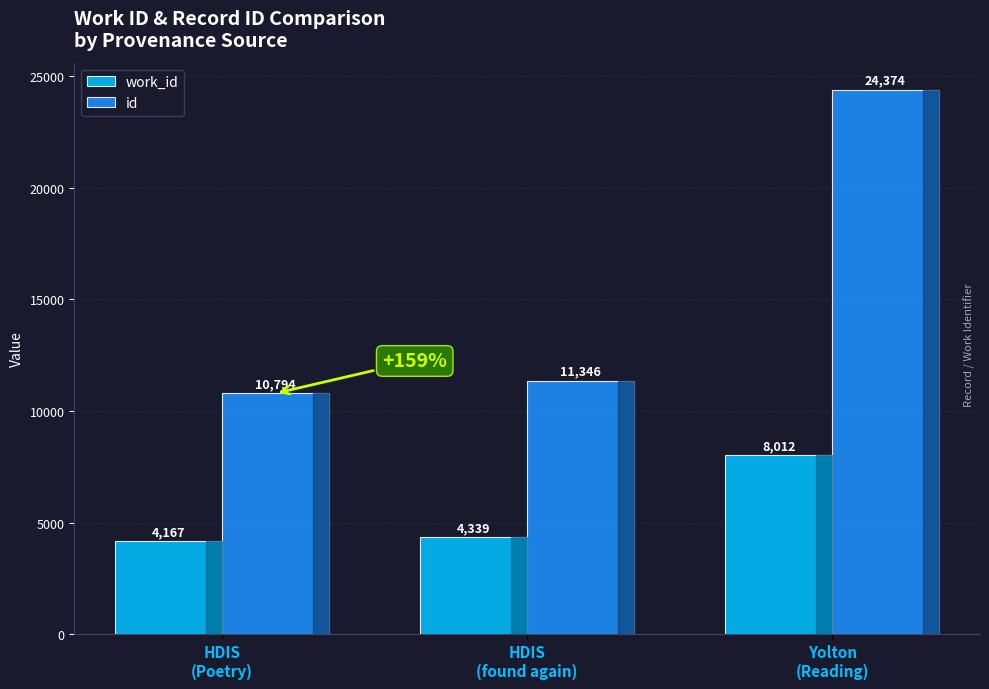

What is the maximum value shown in the chart?

24374